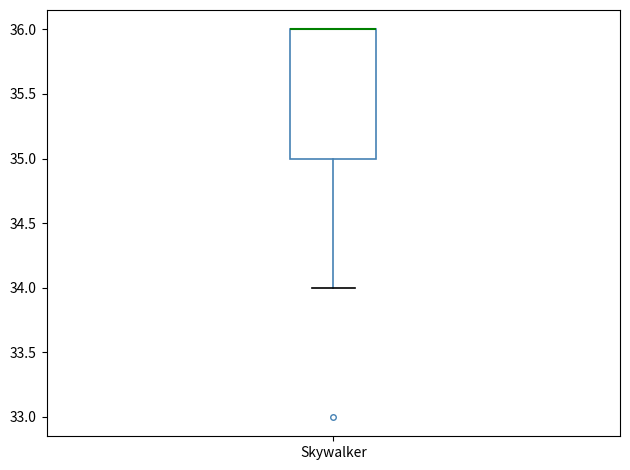

Read this box plot against the y-axis: the position of the median line, the range covered by the box, and the ends of both whiskers. The values are not printed on the chart, so give them approximately, as read against the axis.

median 36 (drawn on the box's upper edge), box 35 to 36, whiskers 34 to 36